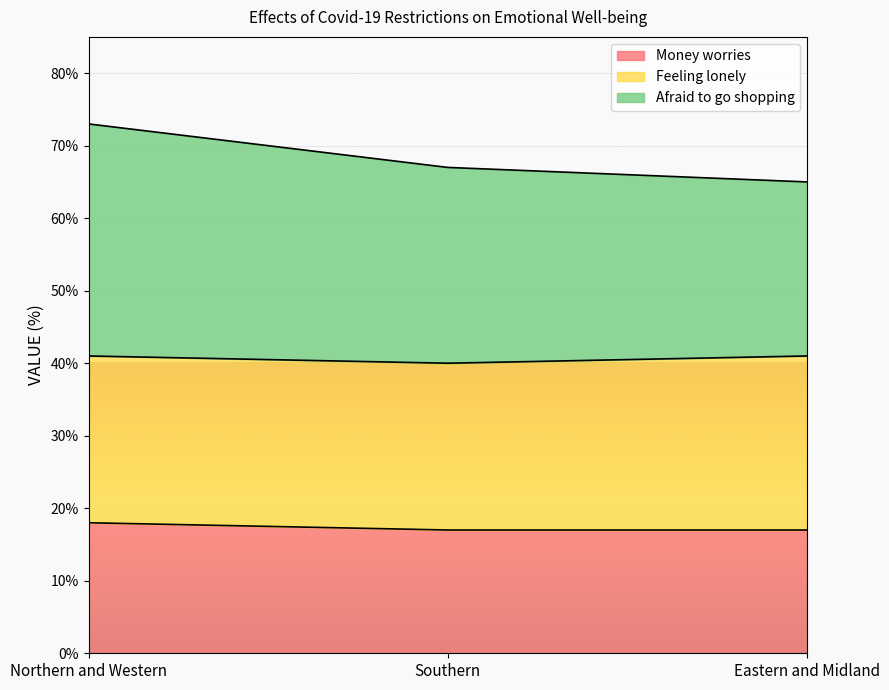

What is the lowest value of the Money worries series?

17